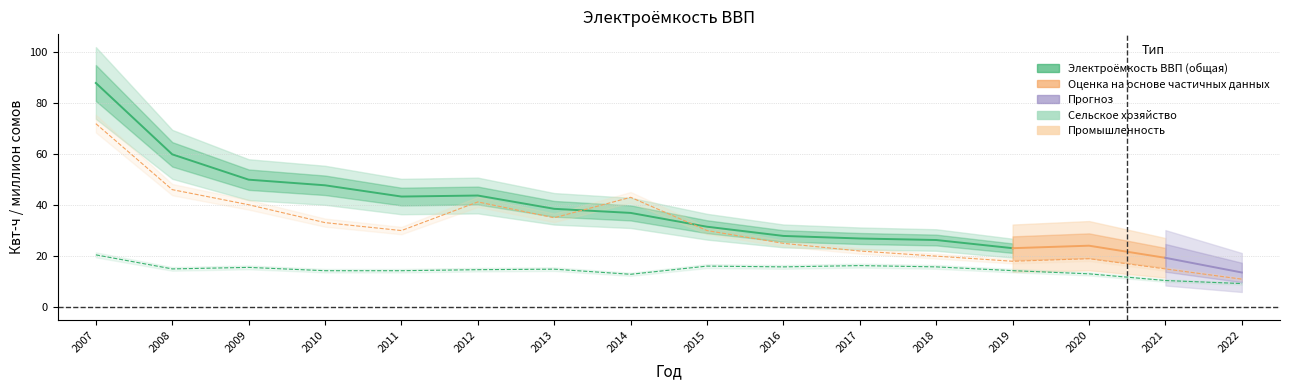

True or false: Промышленность and Сельское хозяйство cross at least once.

False